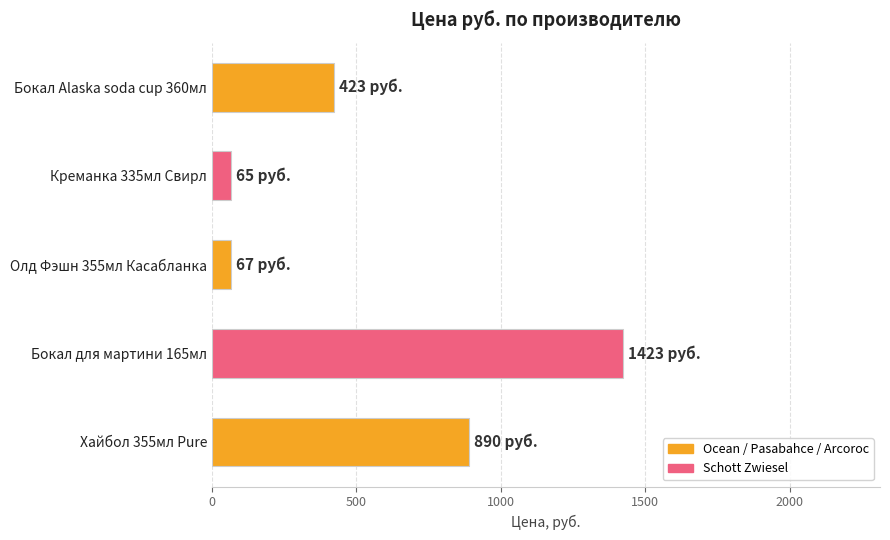

Is it true that the value at Хайбол 355мл Pure is 517?

False